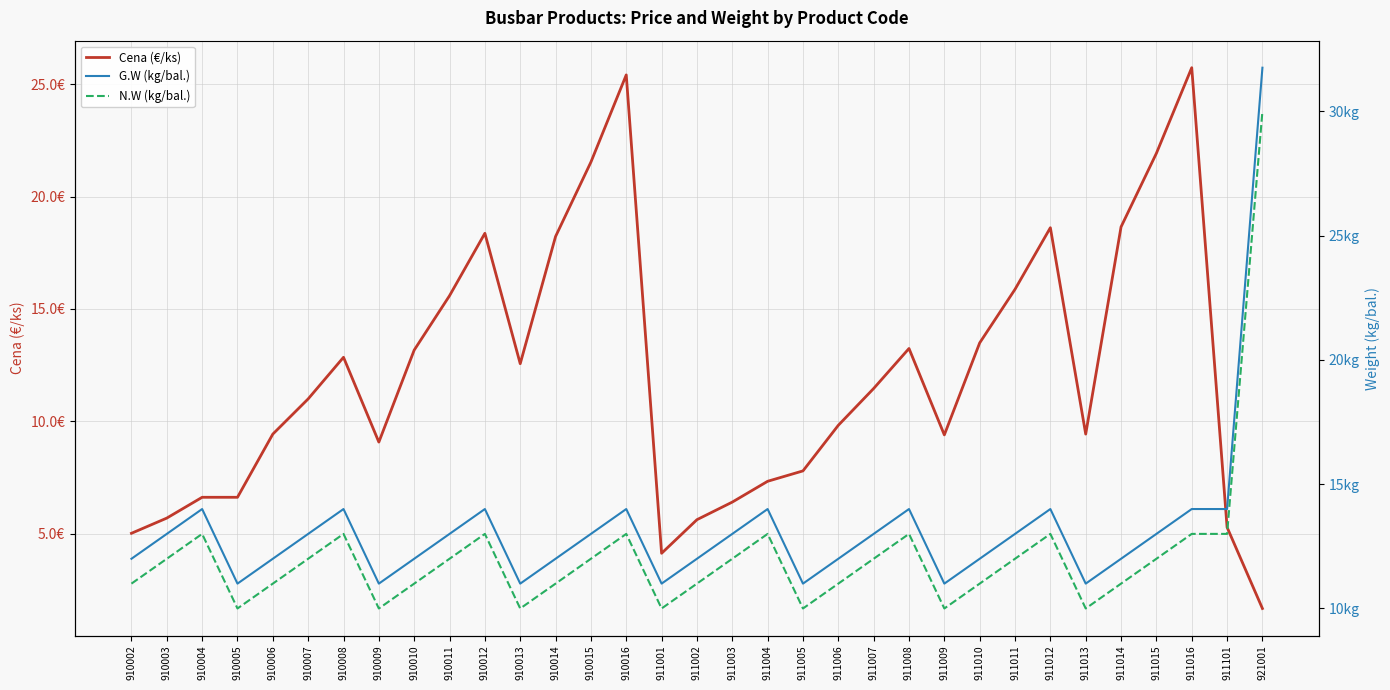

In N.W (kg/bal.), how many points are lower than both neighbors (excluding endpoints)?

7